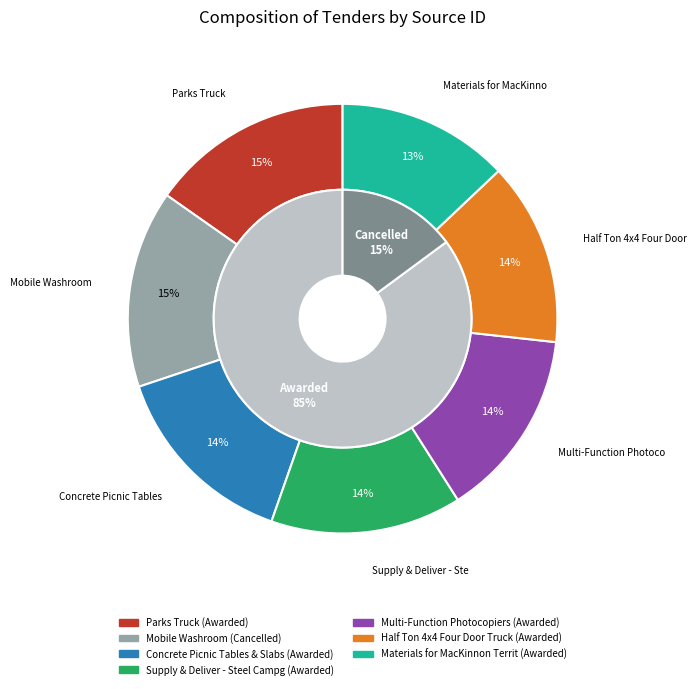

To the nearest percent, what percentage of the pie is Multi-Function Photocopiers?

14%